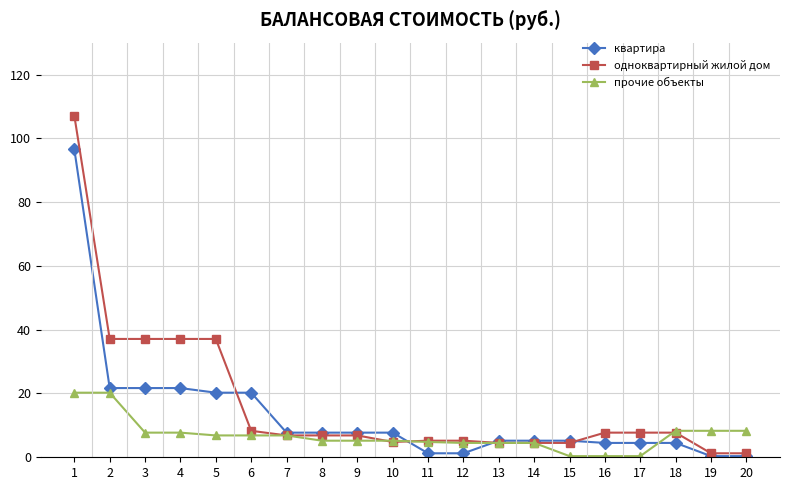

Is it true that одноквартирный жилой дом equals 7.7 at 17?

True